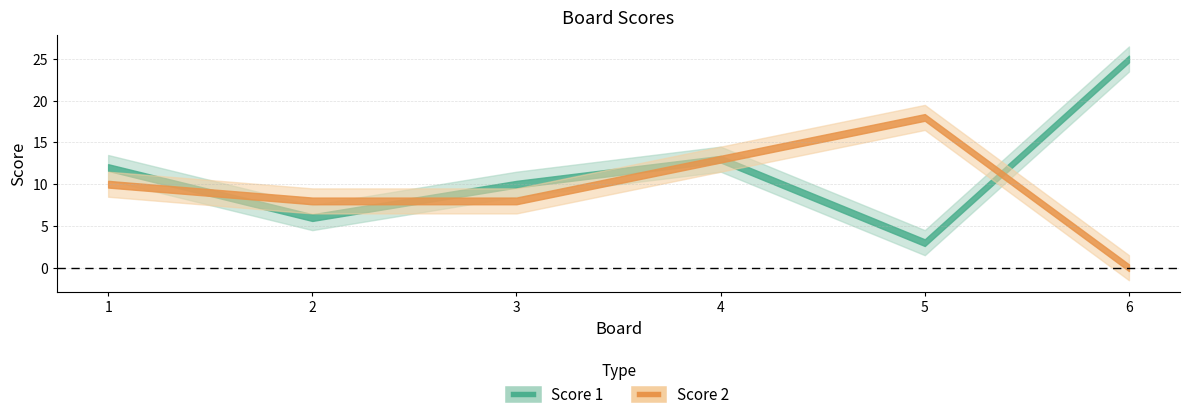

Count the number of categories in the chart.

6